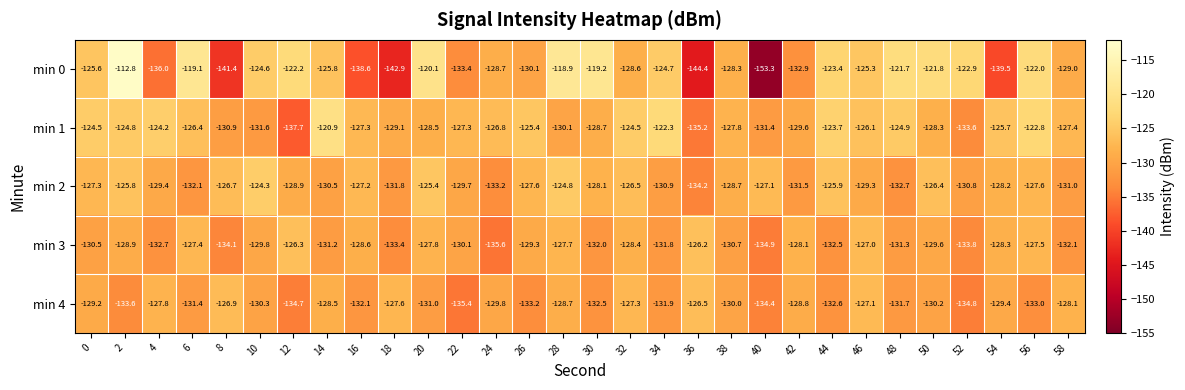

What is the greatest value displayed?

-112.8